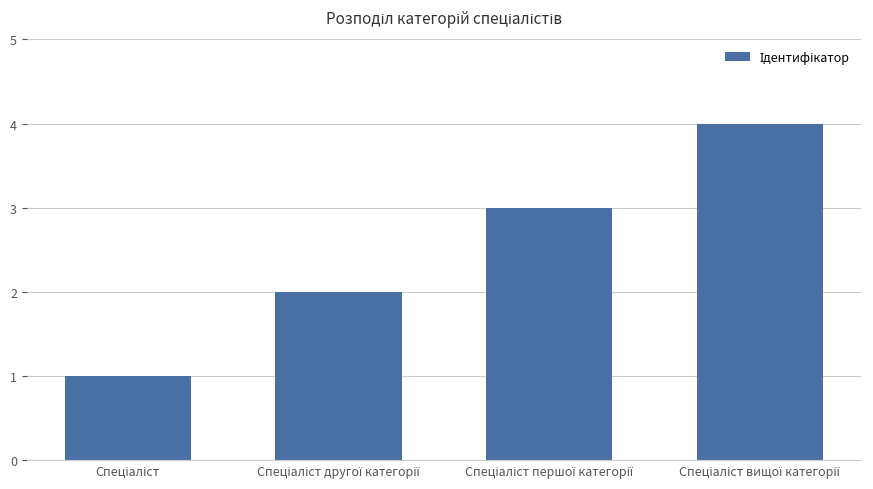

Reading right to left, what are all the values shown in this chart?

4	3	2	1